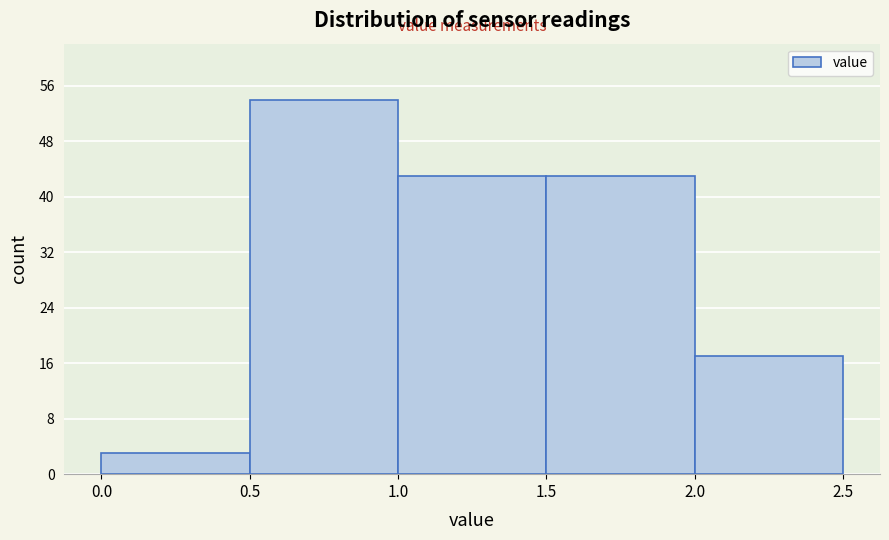

Which range on the x-axis has the tallest bar?

0.5 to 1.0